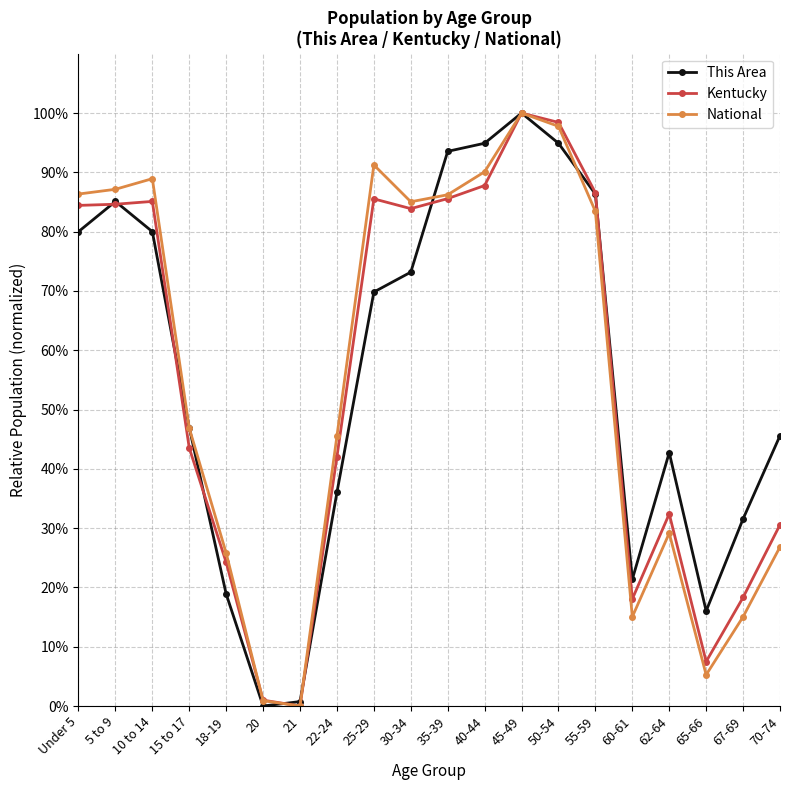

What is the value of the This Area point at the 13th from the left?

100.0